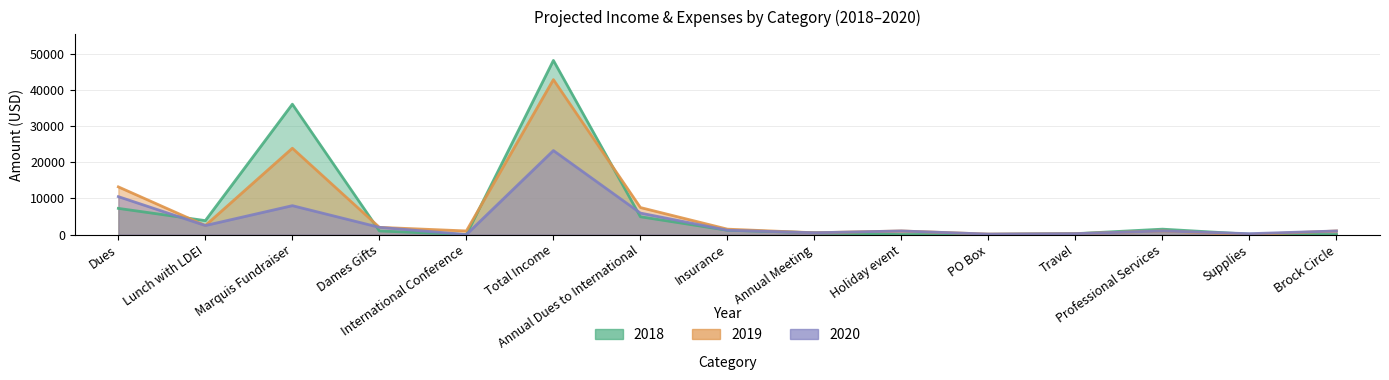

What are all the series names shown in the legend?

2018, 2019, 2020